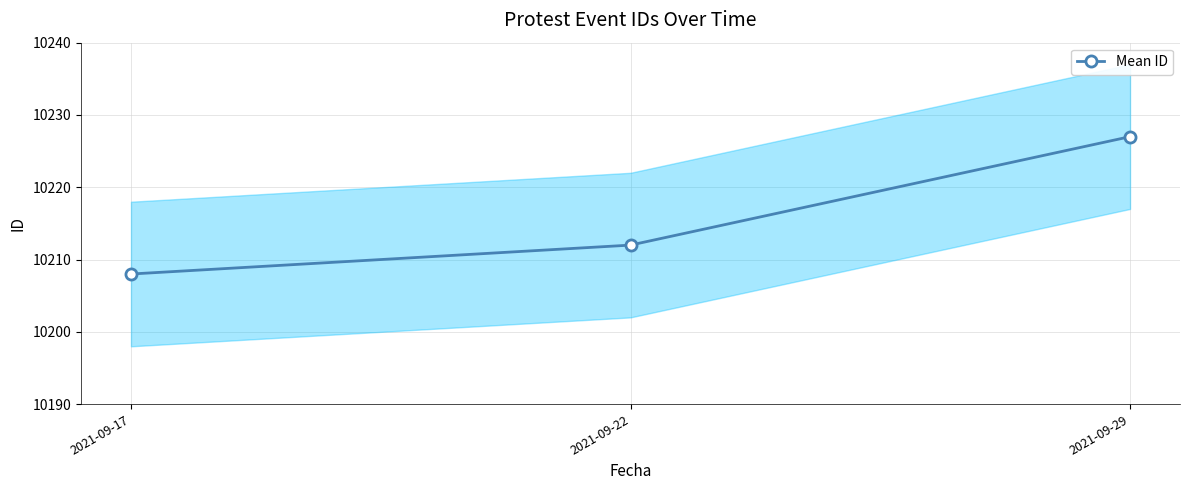

How many distinct data groups are displayed?

1